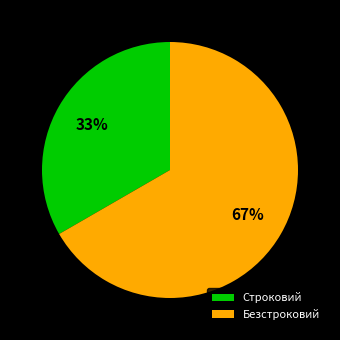

What is the majority slice?

Безстроковий